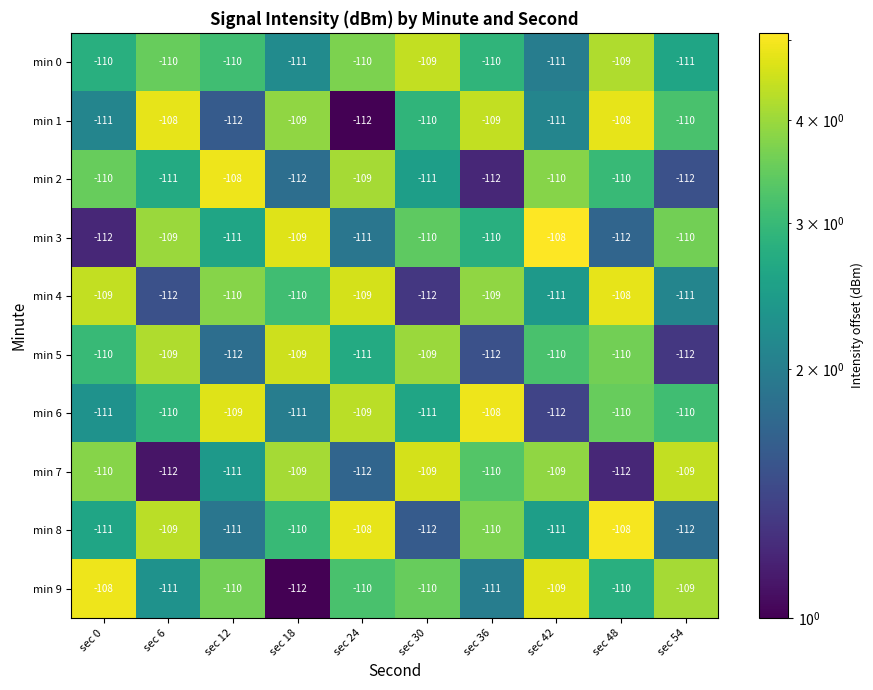

At which label does min 5 first exceed -110?

sec 6